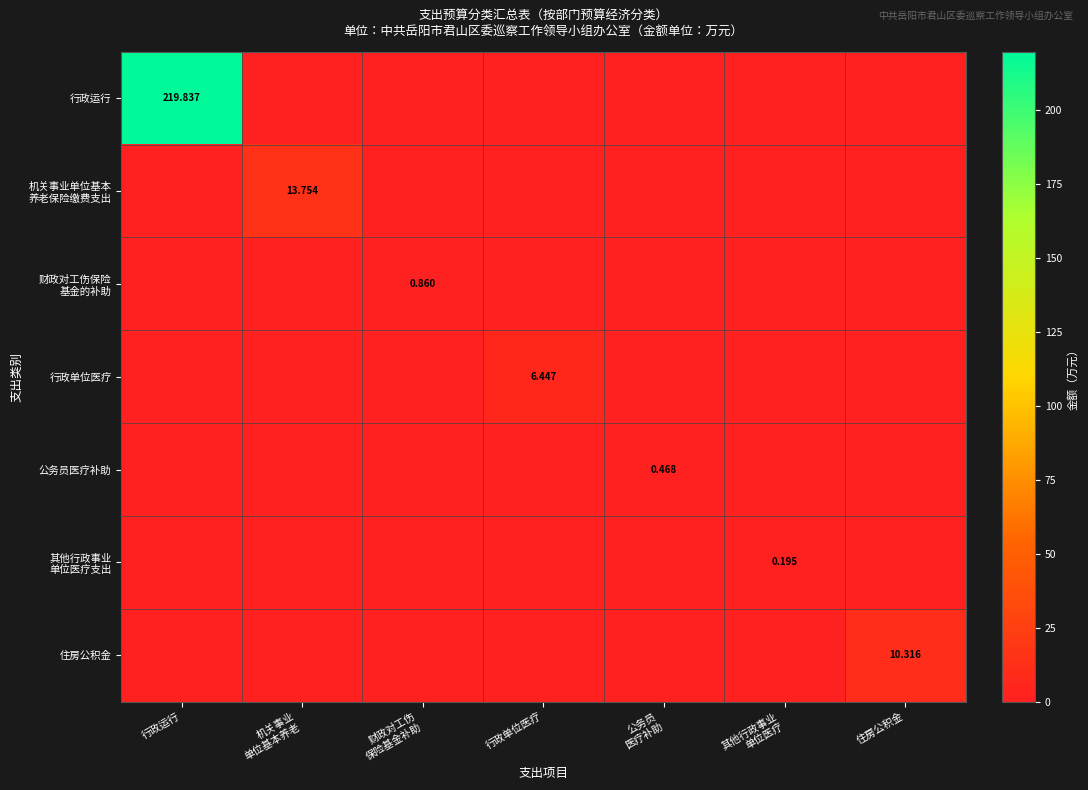

Rank the series at 财政对工伤 保险基金补助 from highest to lowest value.

财政对工伤保险 基金的补助, 行政运行, 机关事业单位基本 养老保险缴费支出, 行政单位医疗, 公务员医疗补助, 其他行政事业 单位医疗支出, 住房公积金